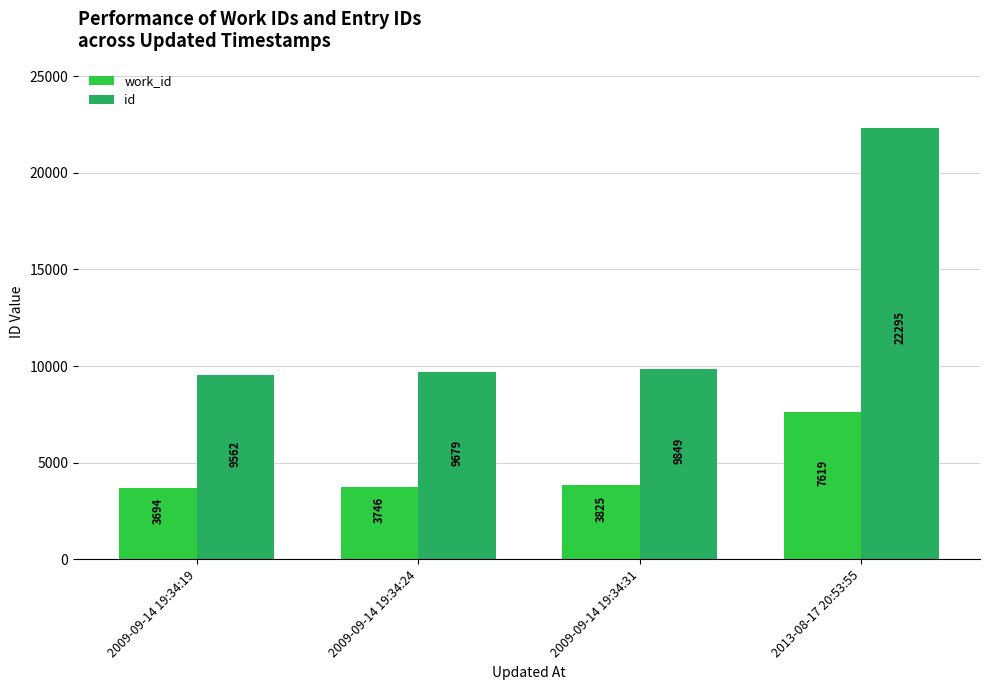

Are the bars horizontal?

No